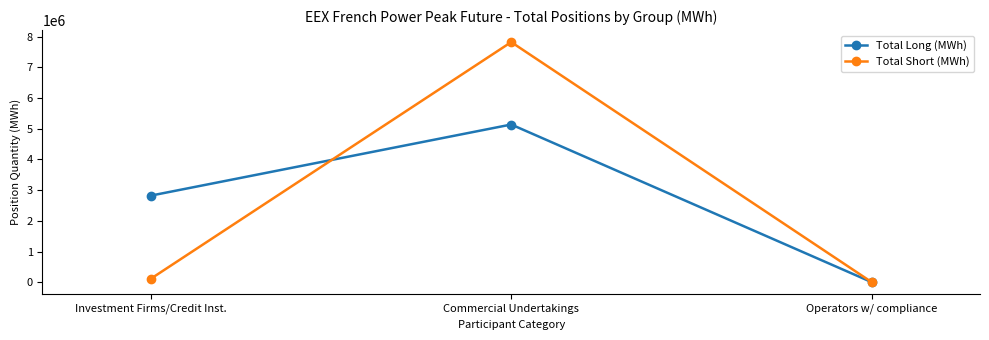

Which series changed the most between Commercial Undertakings and Operators w/ compliance?

Total Short (MWh)